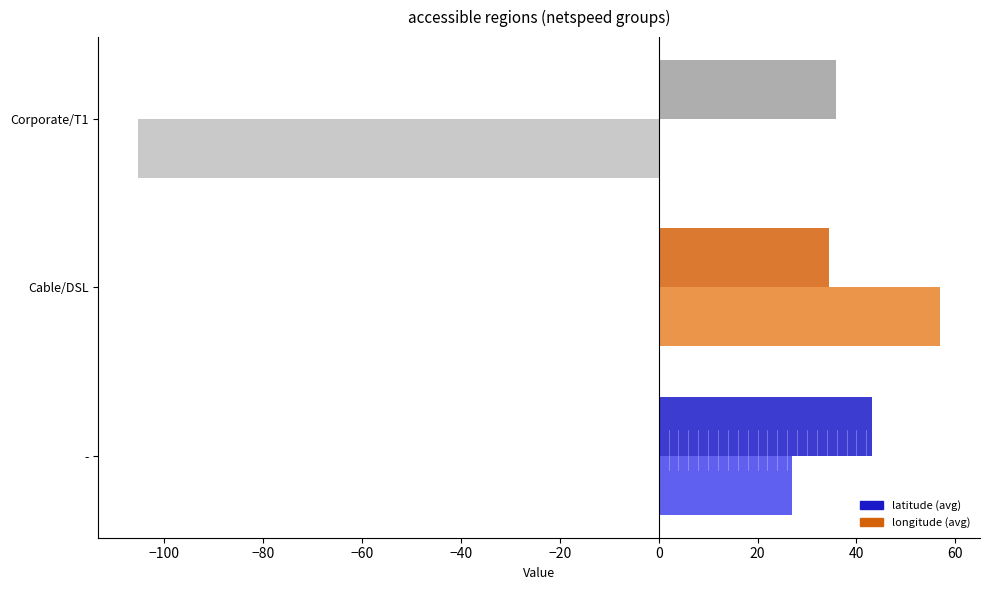

Which label corresponds to the smallest value in the chart?

Corporate/T1